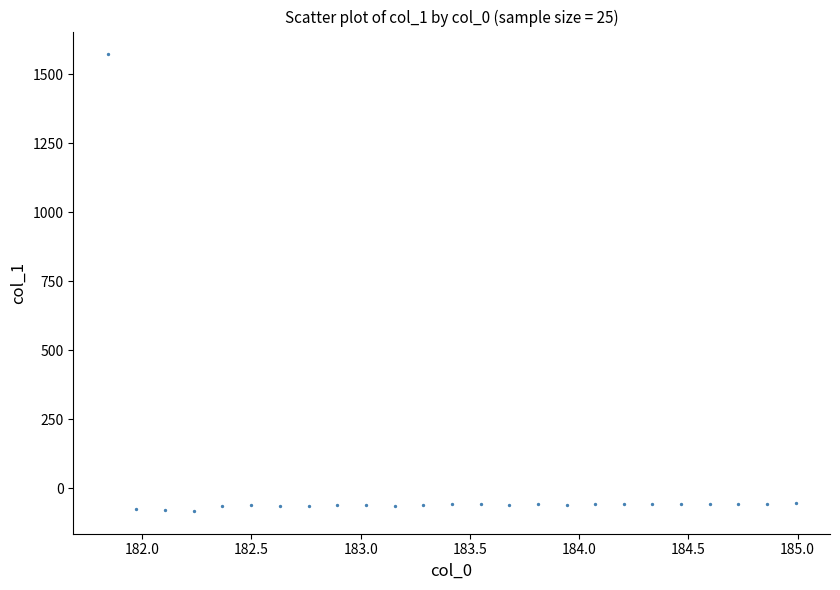

What is the range of Y values (max minus min)?

1653.8